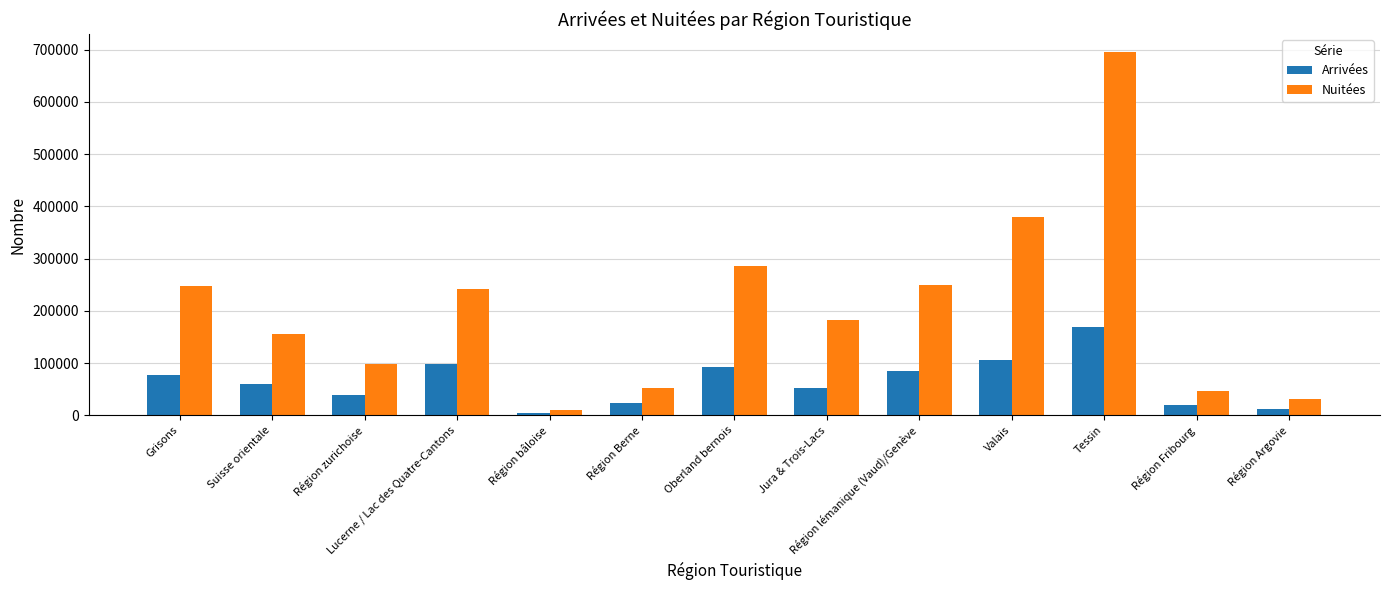

Rank the series at Grisons from lowest to highest value.

Arrivées, Nuitées